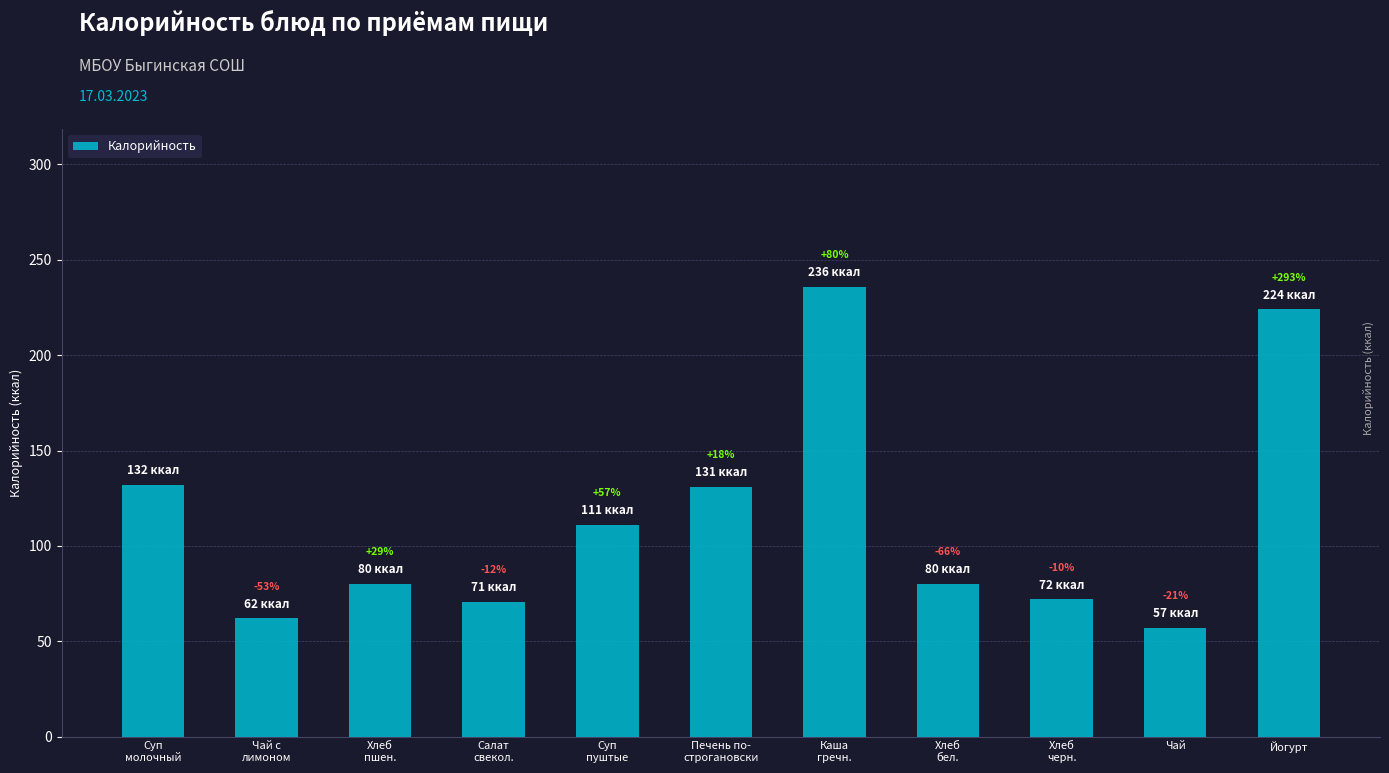

What value does the data have at Суп
молочный?

132.0